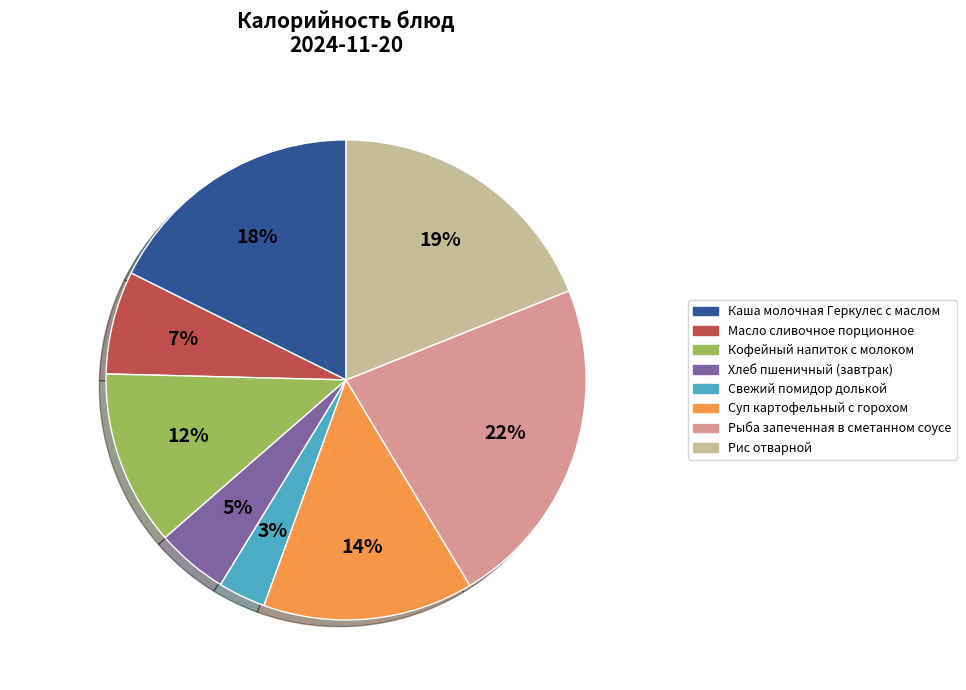

Is there any slice that represents more than half of the pie?

No